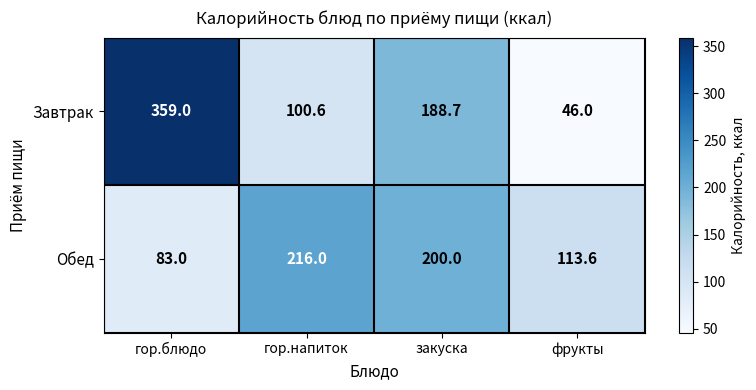

Reading right to left, what are all the values shown in this chart?

Завтрак: 46.0	188.7	100.6	359.0
Обед: 113.6	200.0	216.0	83.0